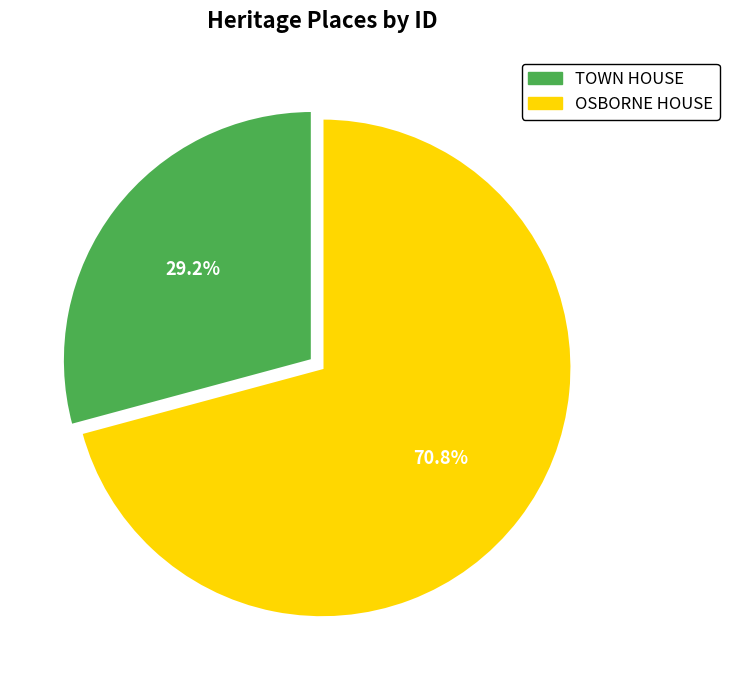

Rank the categories by value from lowest to highest.

TOWN HOUSE, OSBORNE HOUSE